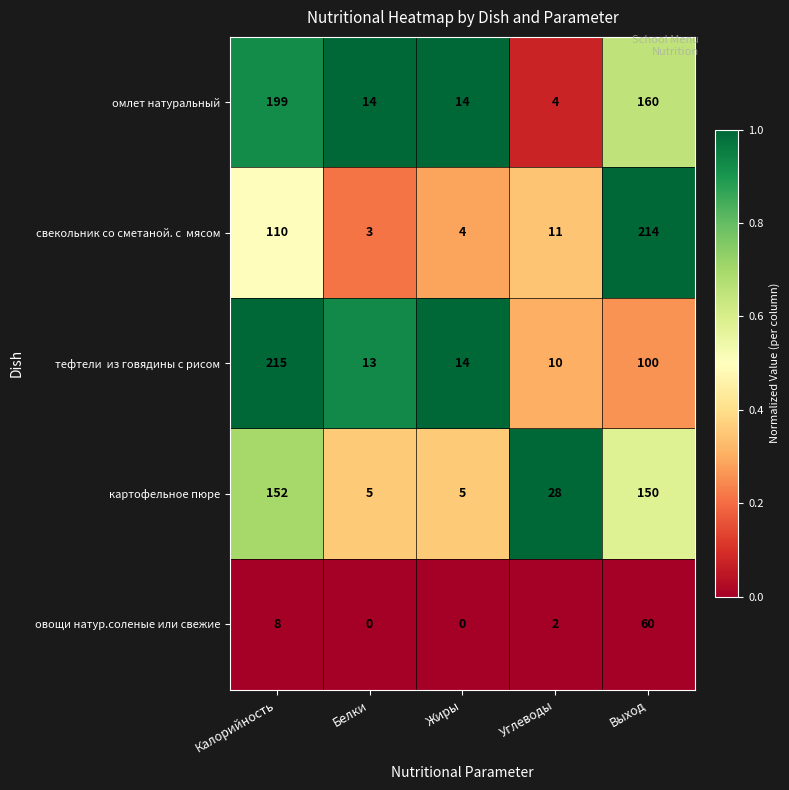

What is the spread (max minus min) of values at Белки?

14